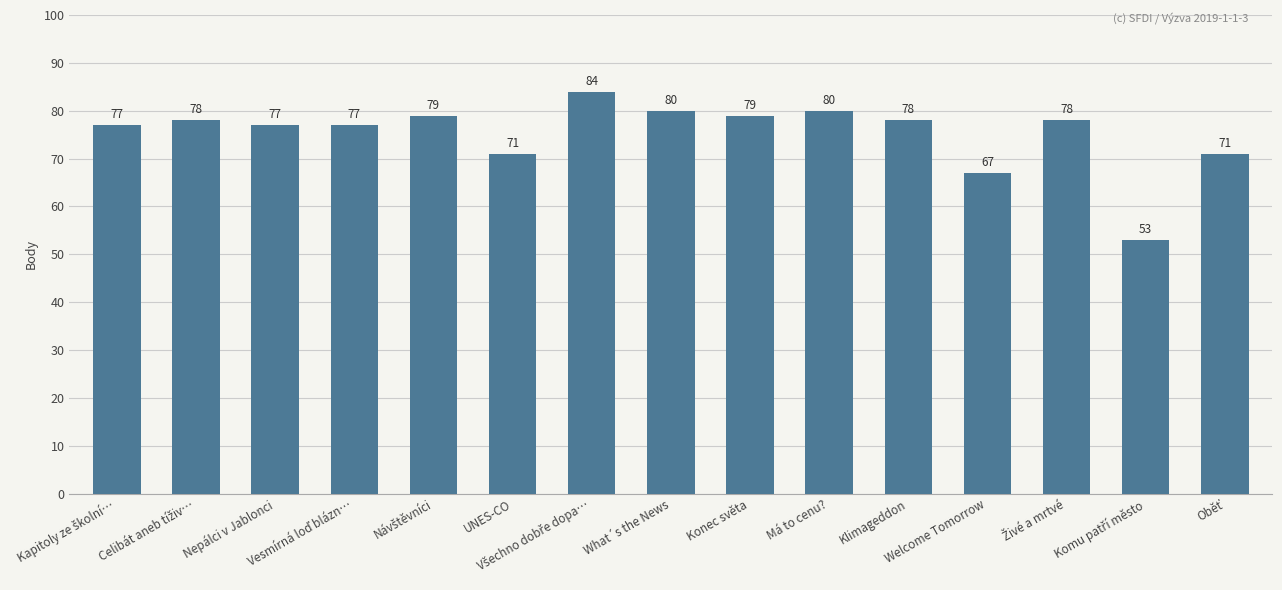

What is the greatest value displayed?

84